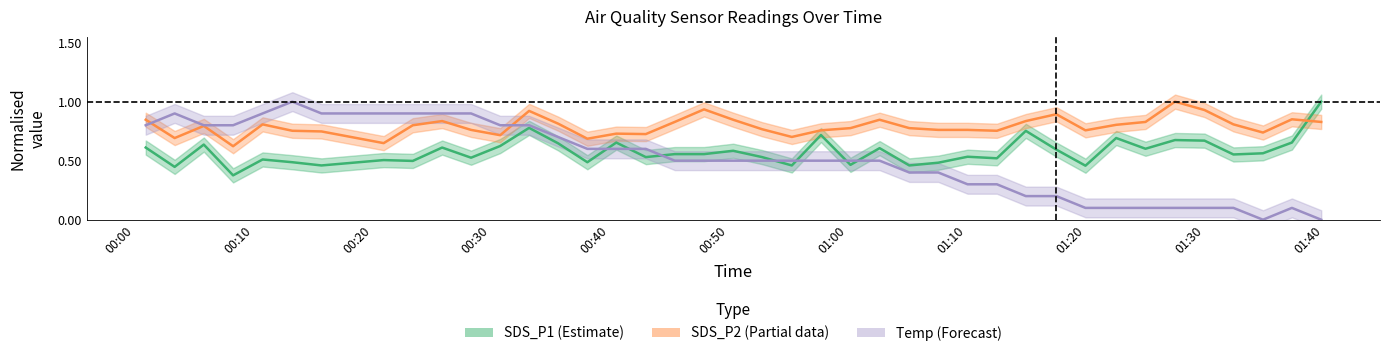

What is the value of the SDS_P2 point at the 17th from the left?

0.7